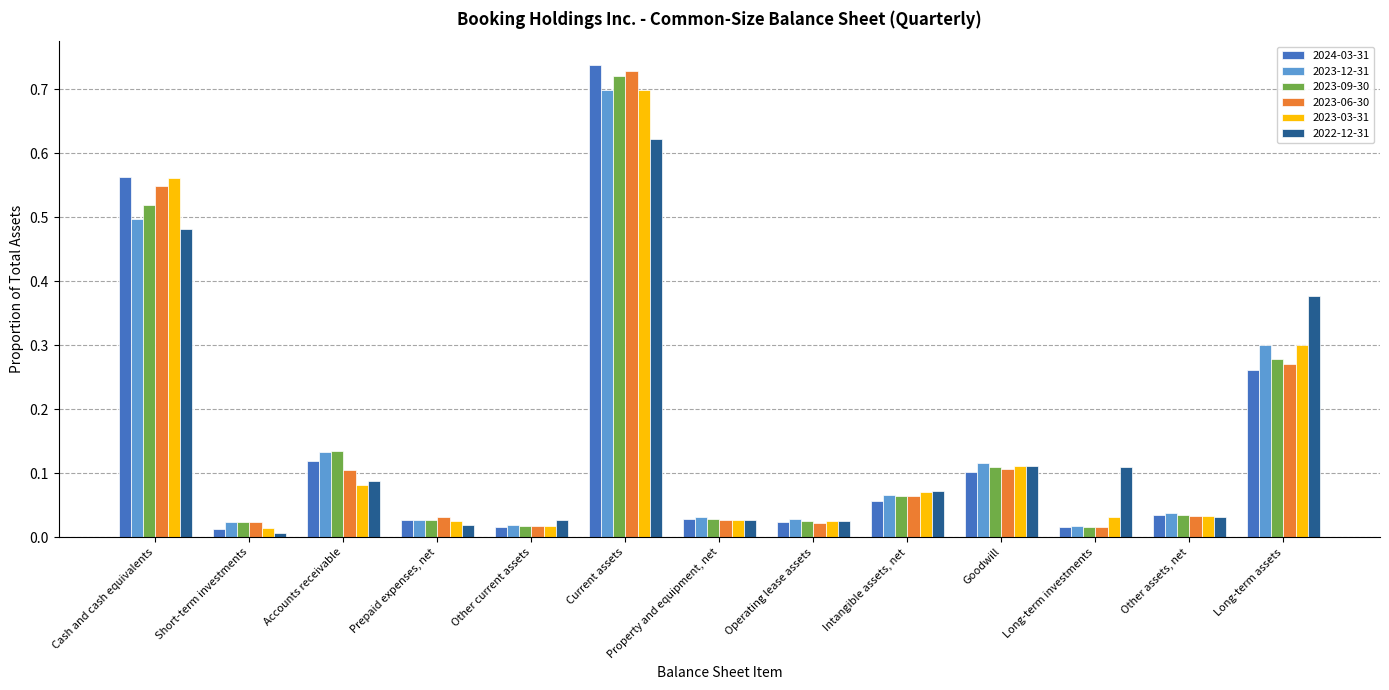

What position from the right is Other current assets?

9